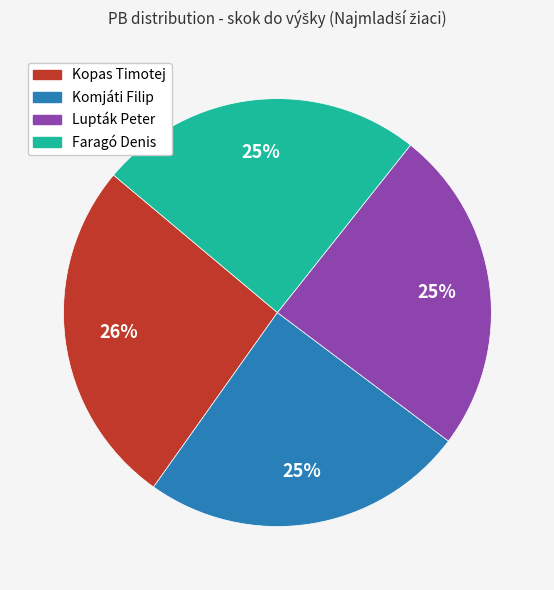

How many segments does this pie chart have?

4